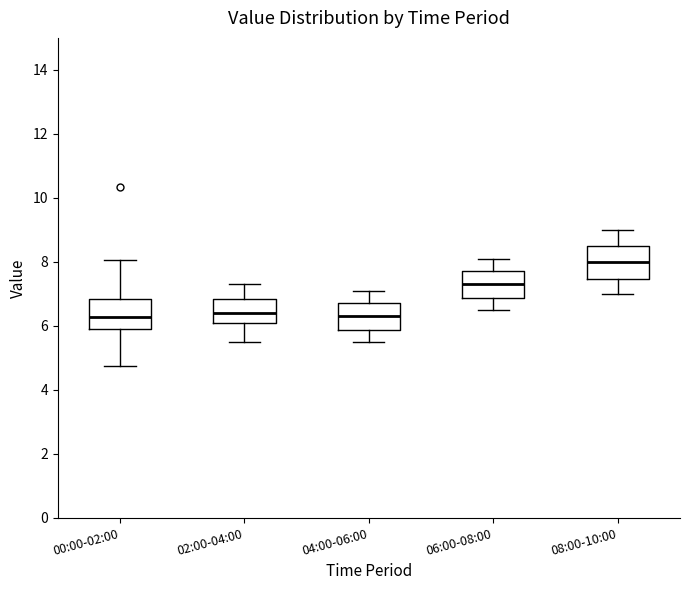

Where does the upper whisker of the box for 02:00-04:00 end on the y-axis? The values are not printed on the chart, so give them approximately, as read against the axis.

7.4